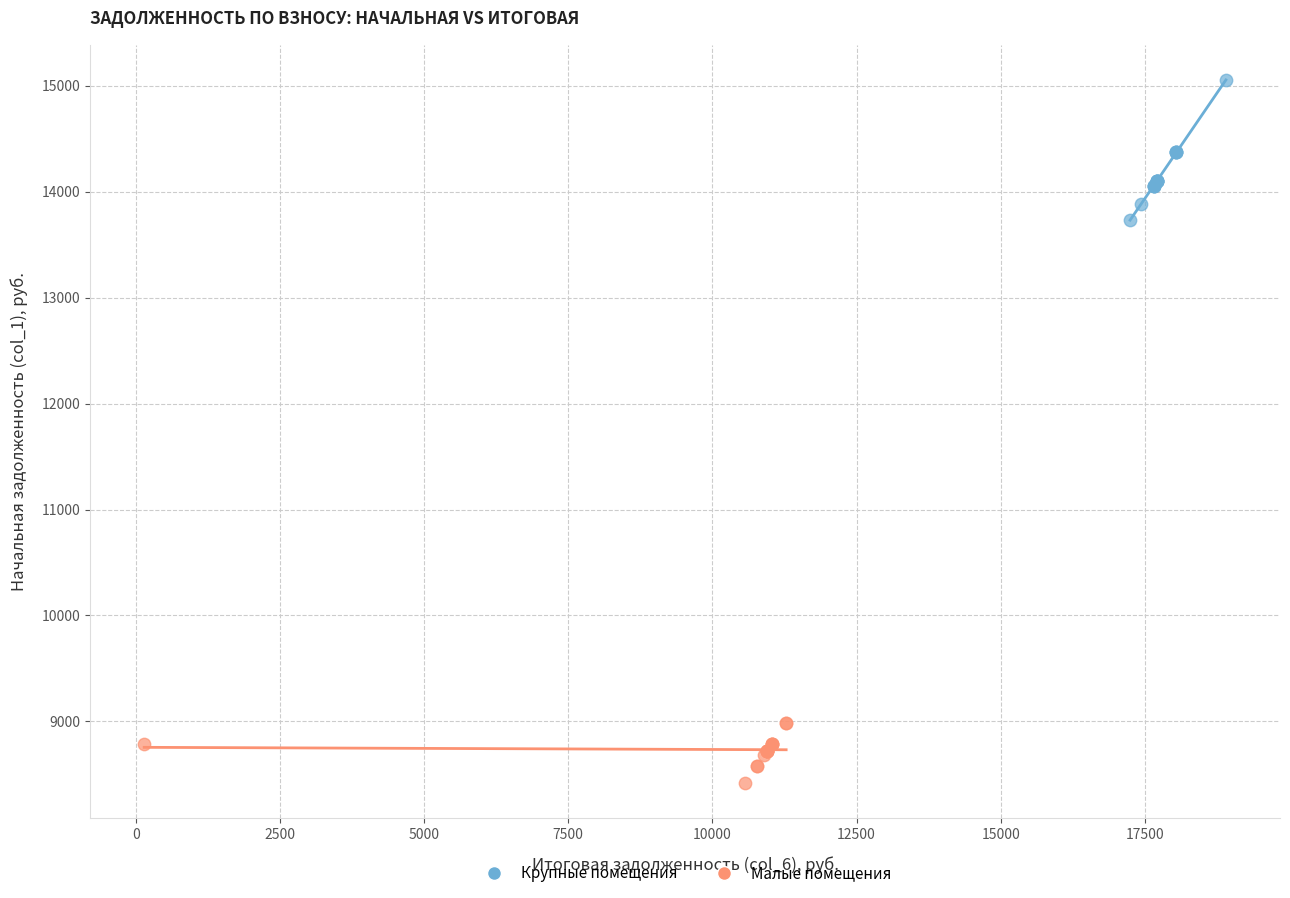

Which series contains the highest Y value?

Крупные помещения